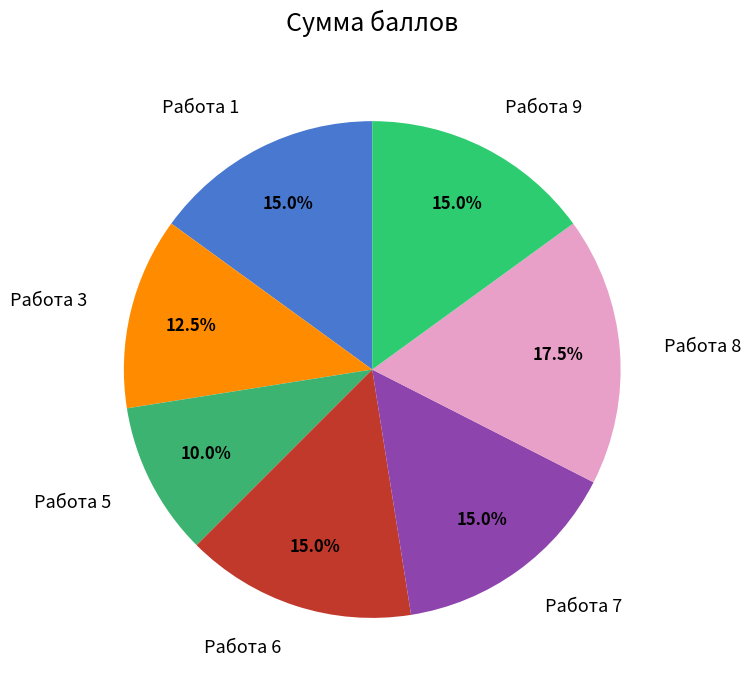

To the nearest percent, what portion does Работа 1 represent?

15%